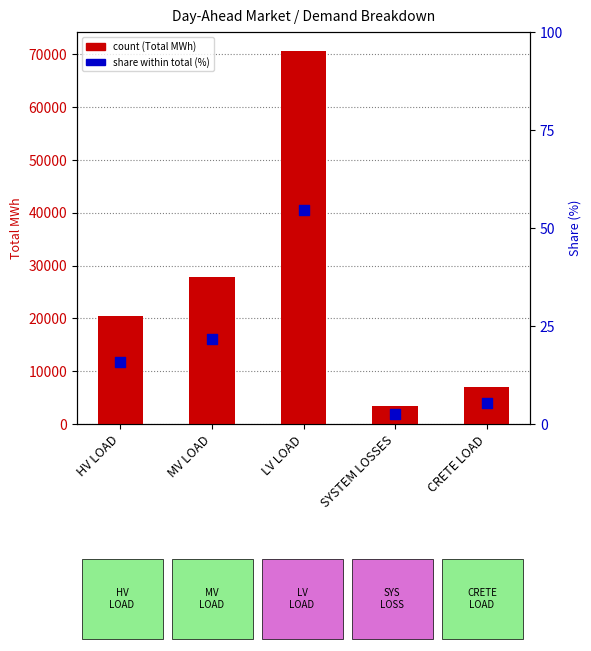

Which series reaches the maximum Y coordinate?

Total MWh